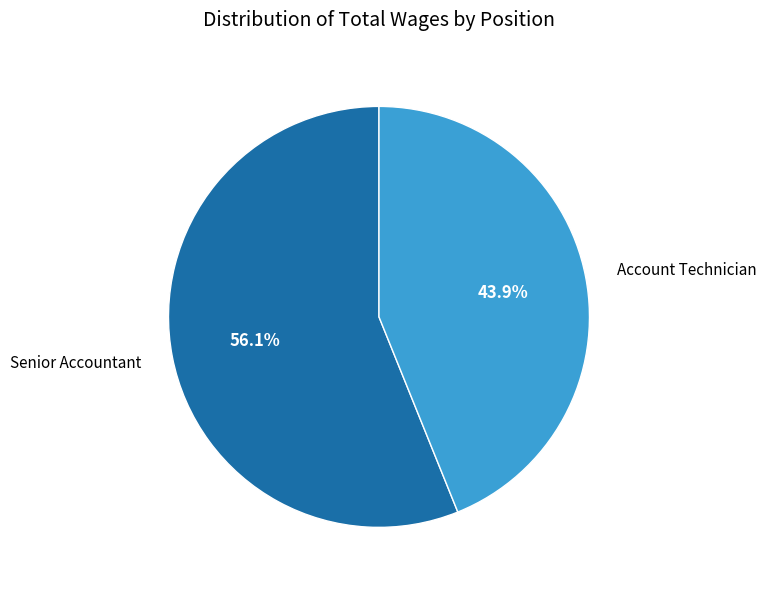

The Senior Accountant slice represents 56% of the pie. True or false?

True